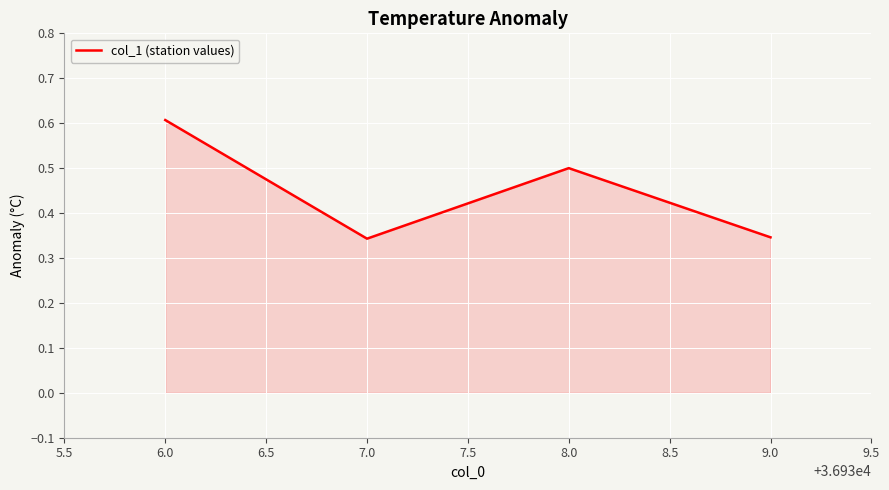

Is it true that the value at 6.0 is 0.9?

False